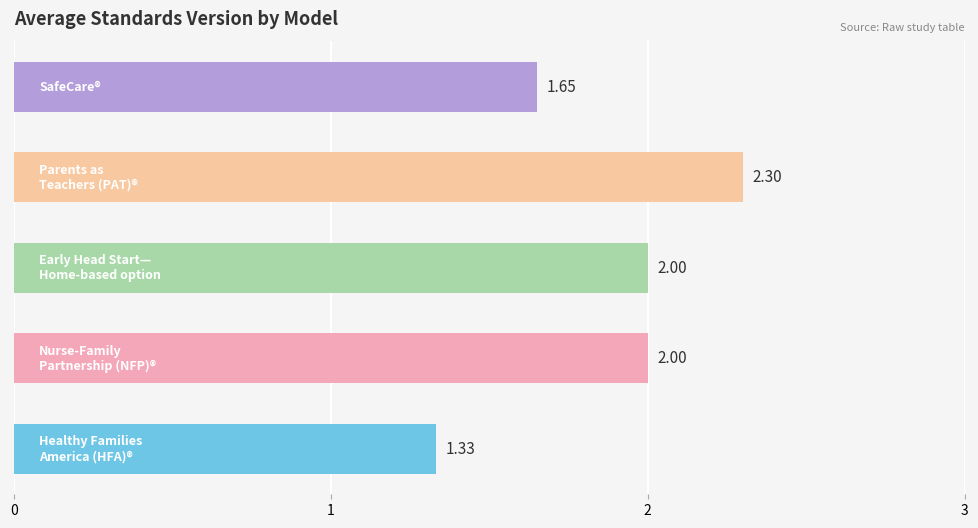

How many bars are there in total?

5